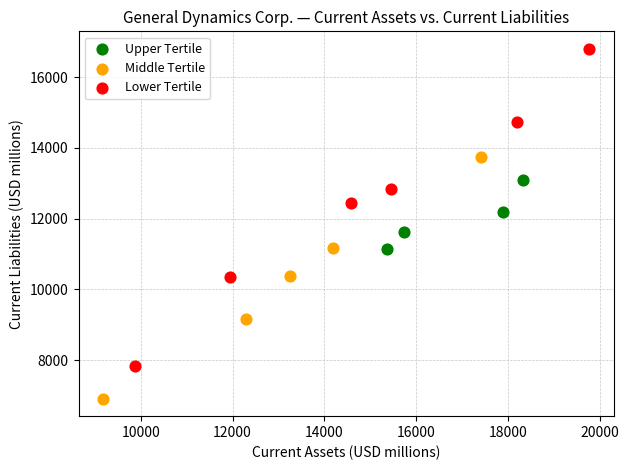

Which series contains the lowest Y value?

Middle Tertile